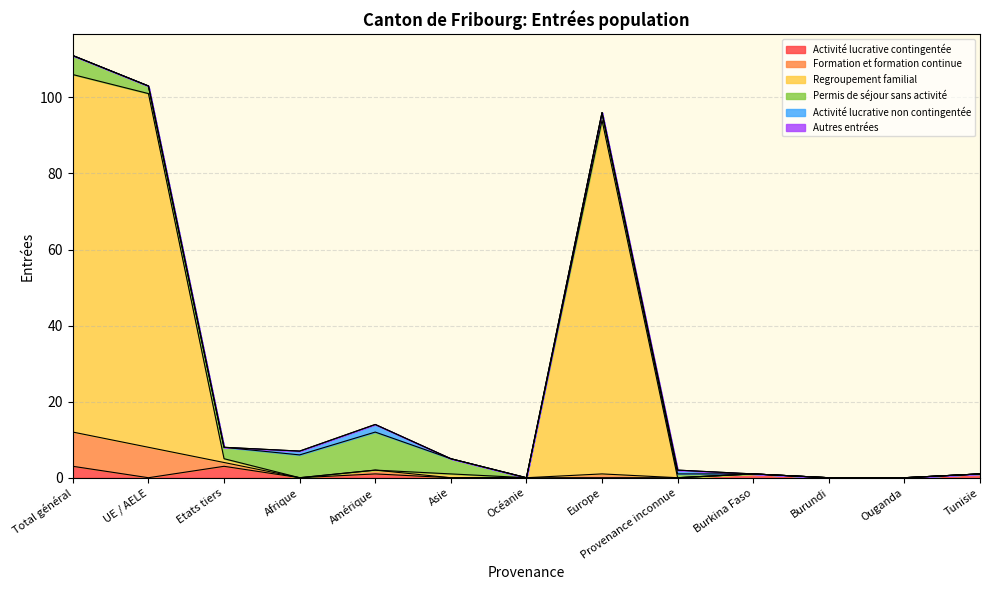

True or false: Regroupement familial has a value of 0 at Amérique.

True